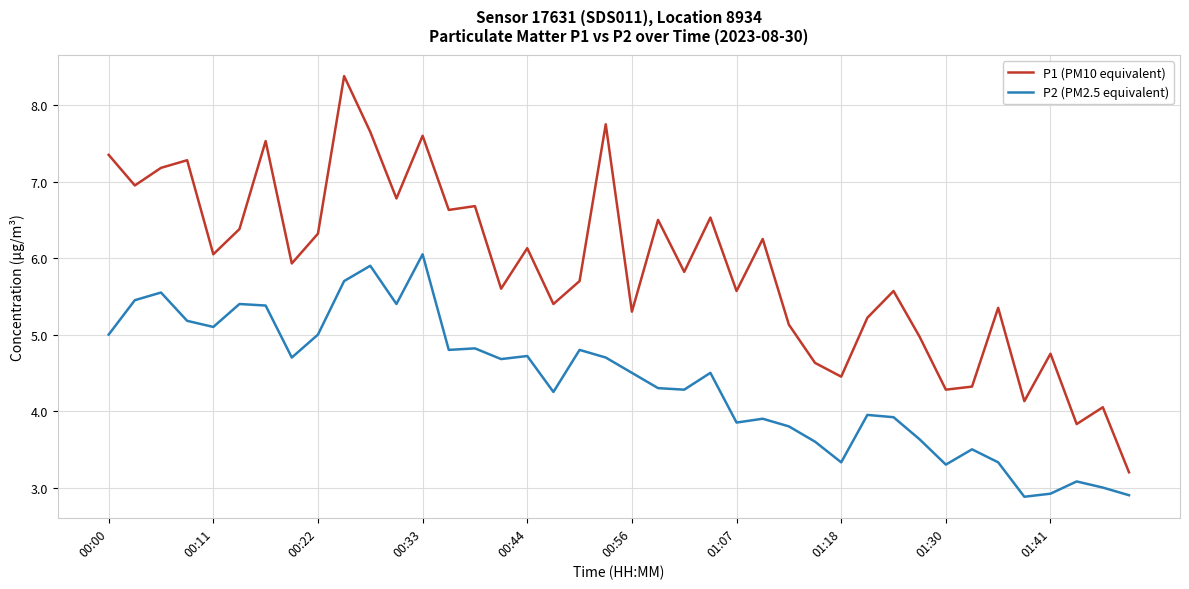

How many values in the P2 (PM2.5 equivalent) series are below 4?

16